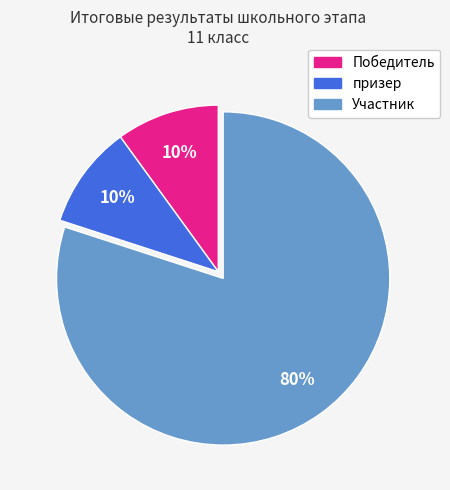

Is it true that призер is 1% of the pie?

False